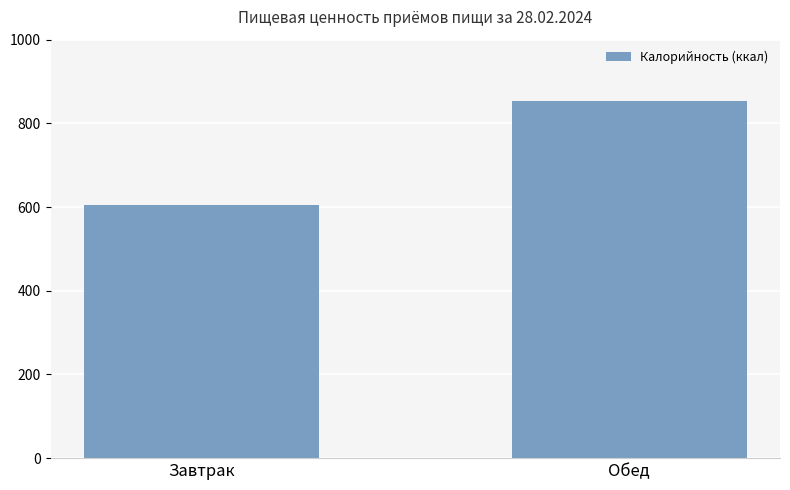

Read the value at Обед.

854.3